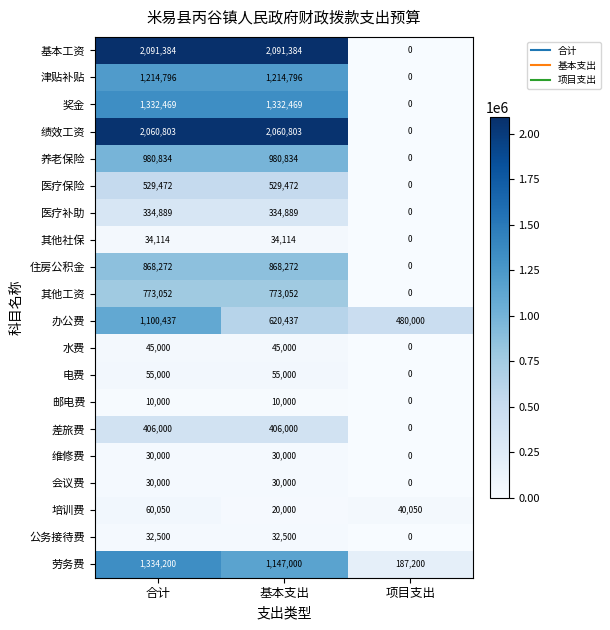

What is the difference between the 其他工资 values at 项目支出 and 合计?

773052